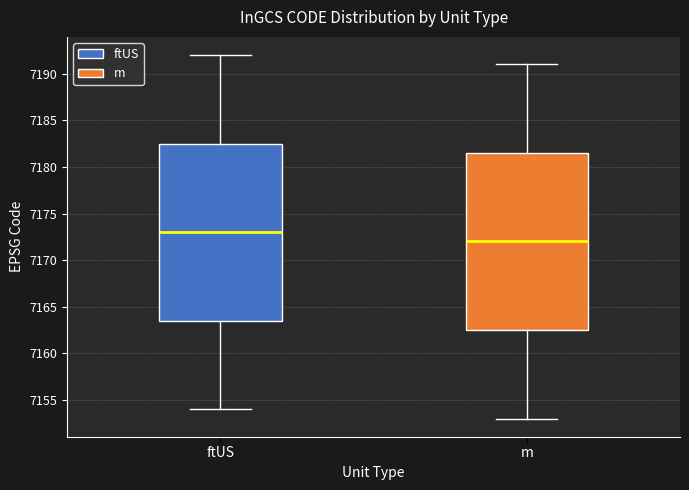

Reading left to right, transcribe this box plot: for each box, give where its median line is, the range the box spans, and where its two whiskers end, as read against the y-axis. The values are not printed on the chart, so give them approximately, as read against the axis.

ftUS: median 7173.0, box 7163.5 to 7182.5, whiskers 7154.0 to 7192.0
m: median 7172.0, box 7162.5 to 7181.5, whiskers 7153.0 to 7191.0